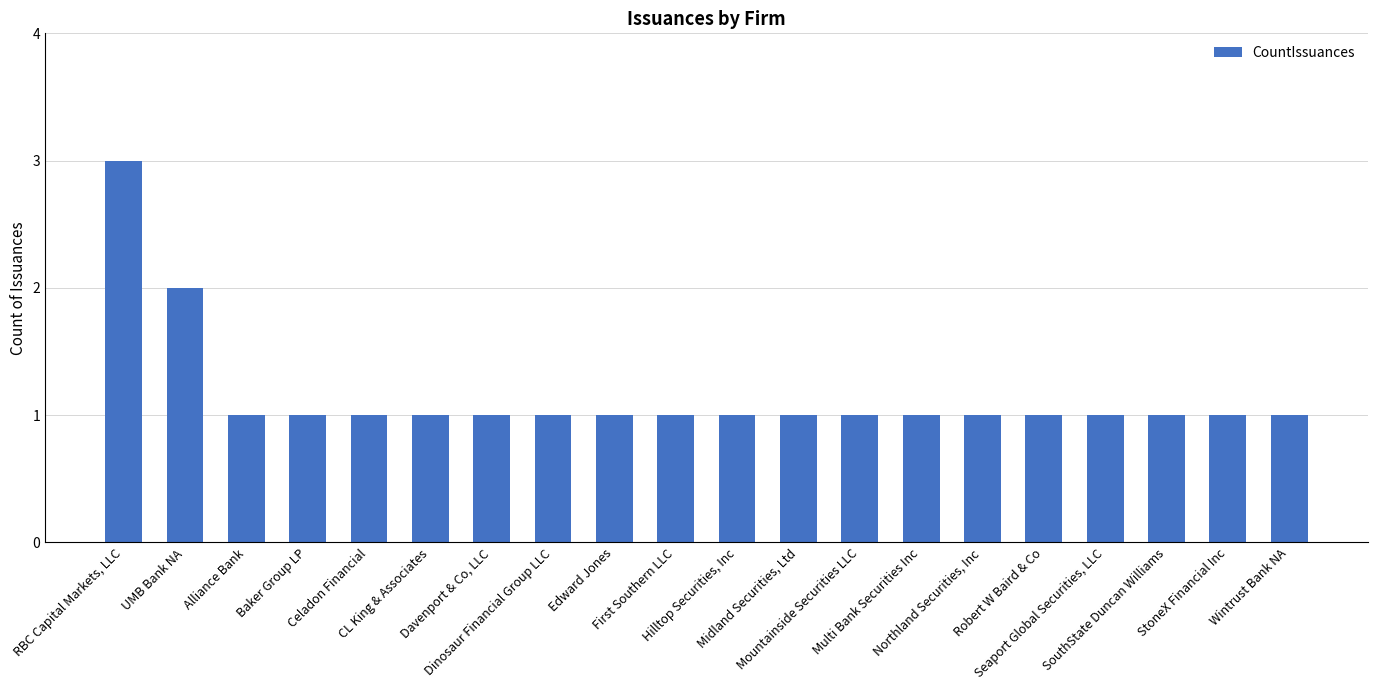

What position from the left is Dinosaur Financial Group LLC?

8